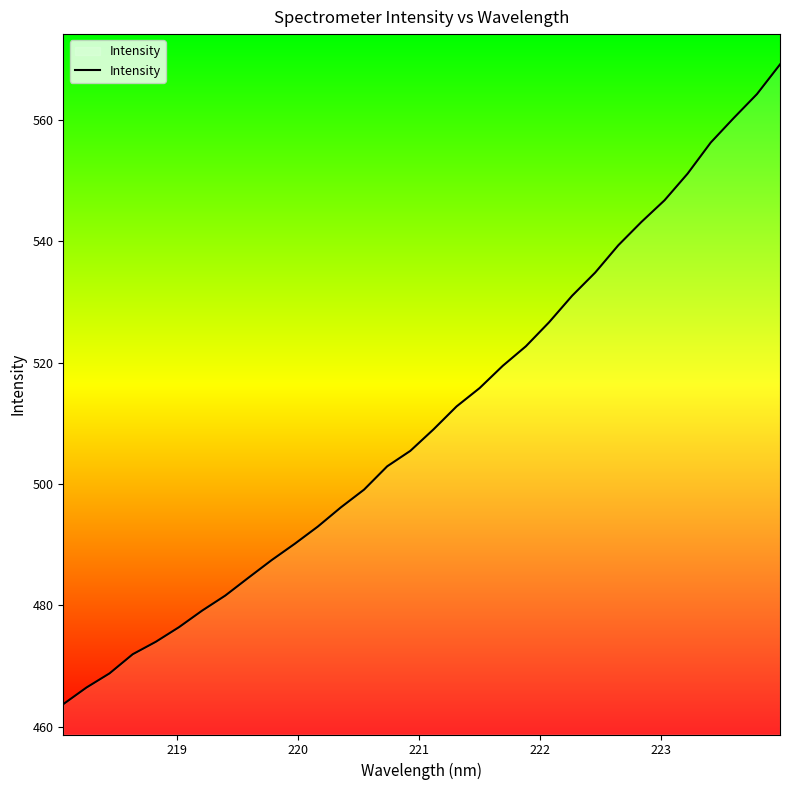

What is the difference between the maximum and minimum values?

105.5